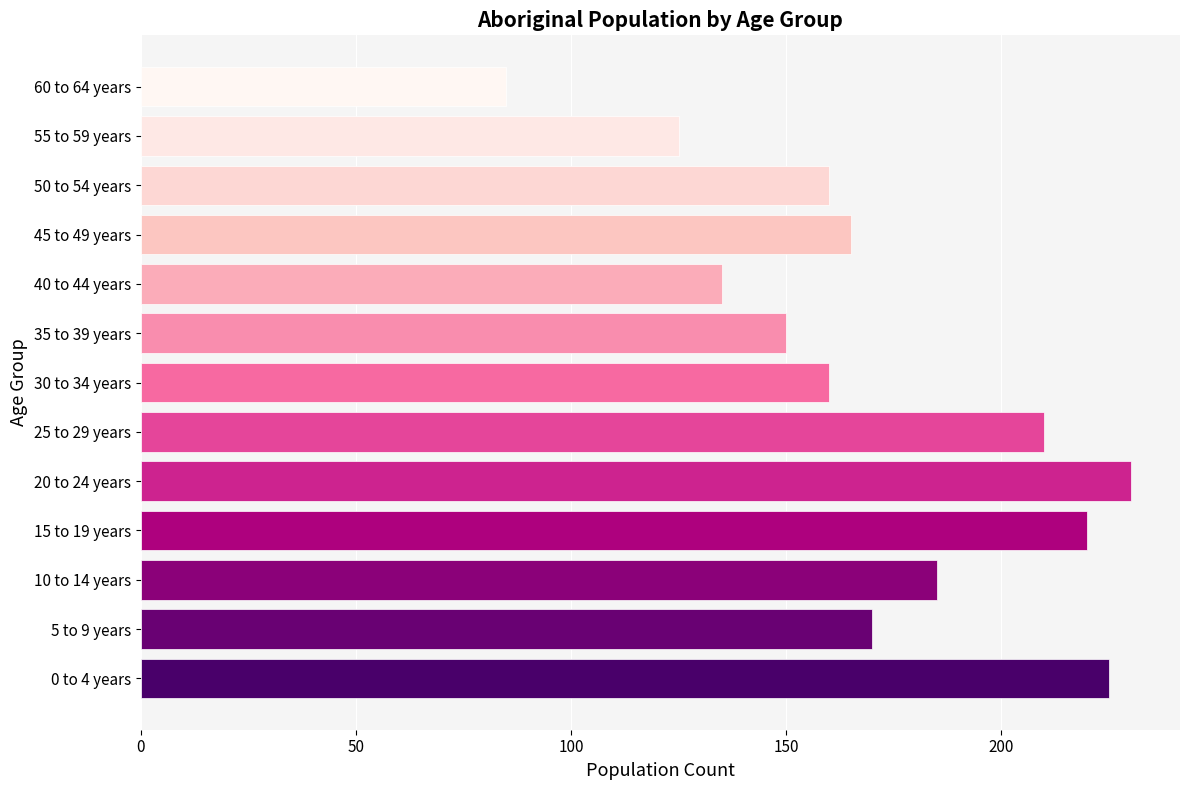

At which category does the chart reach its peak across all series?

20 to 24 years